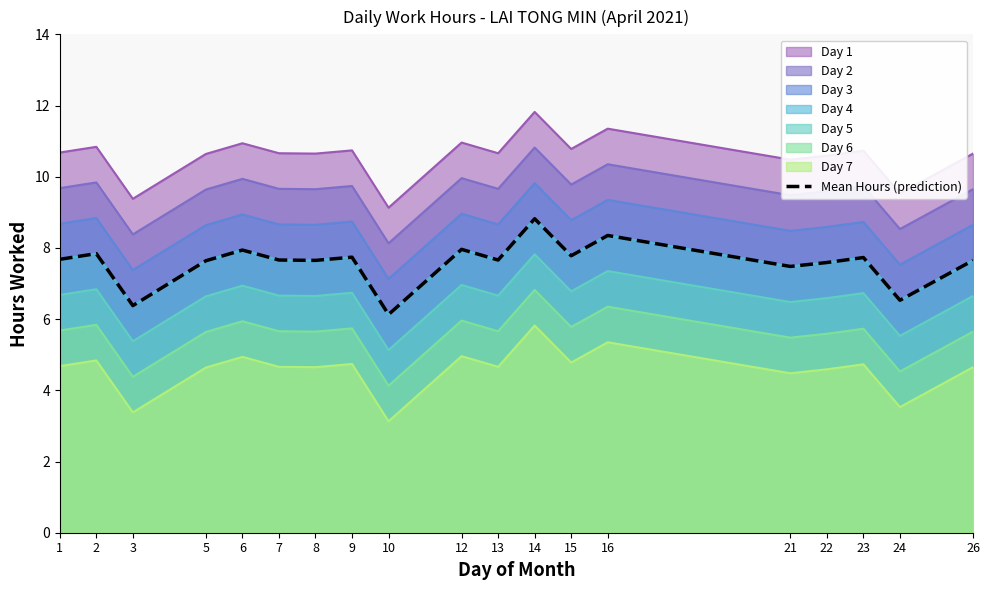

What is the ratio of the value at 5 to the value at 9?

1.0